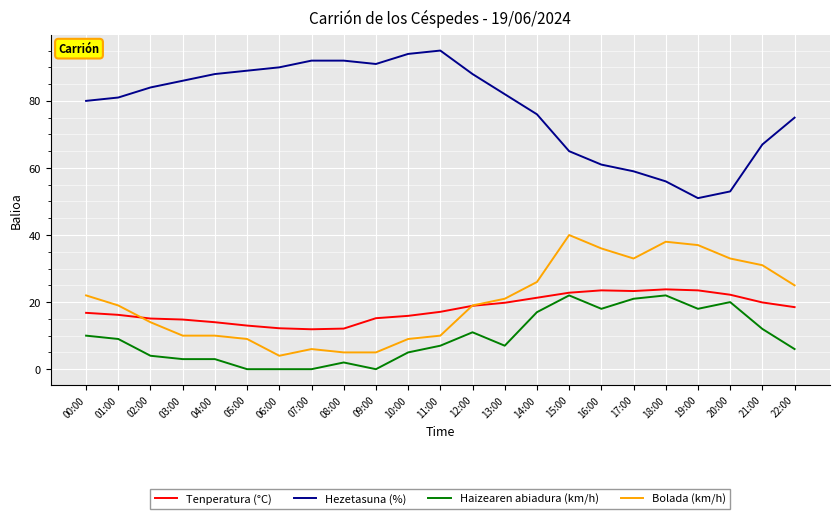

The value of Hezetasuna (%) at 21:00 is 67.0. True or false?

True